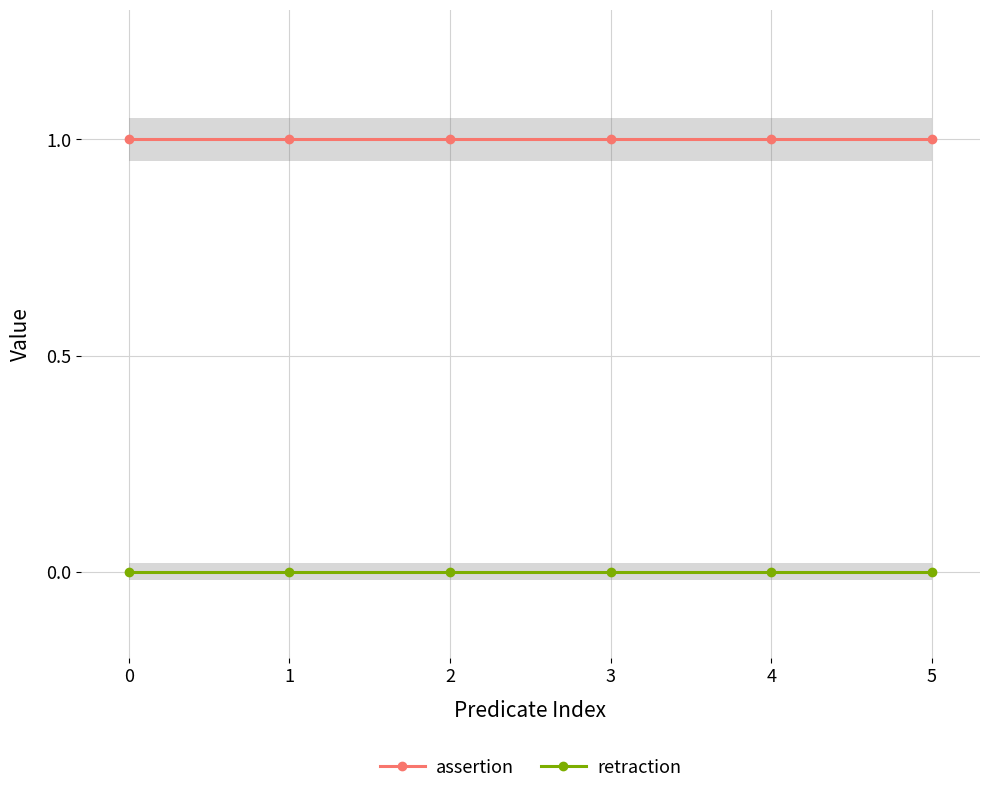

Which has a higher value, 2 or 5?

2